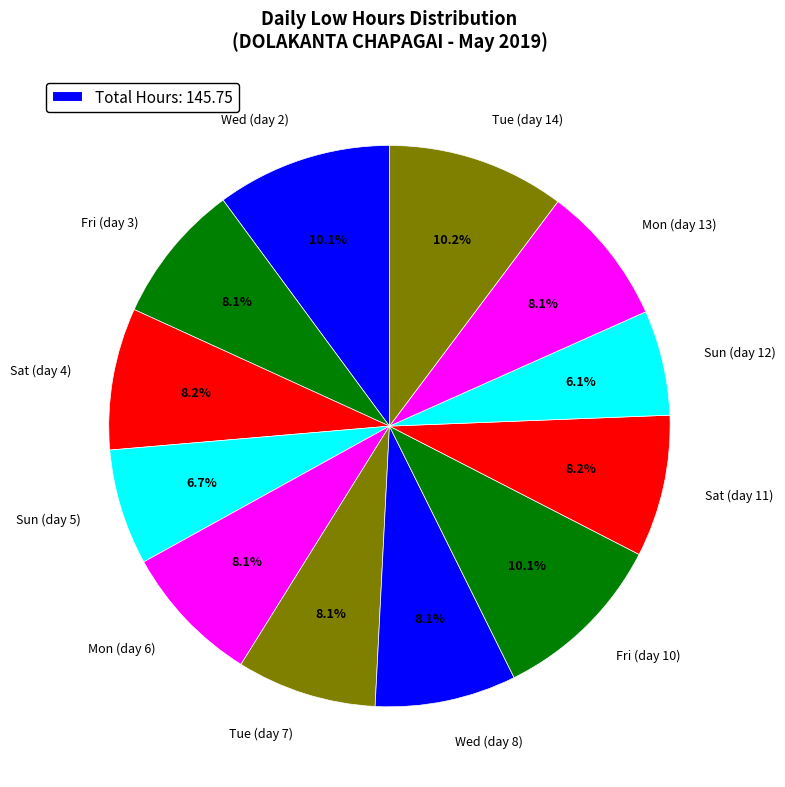

Do Wed (day 2) and Sat (day 11) together represent more than half of the pie?

No